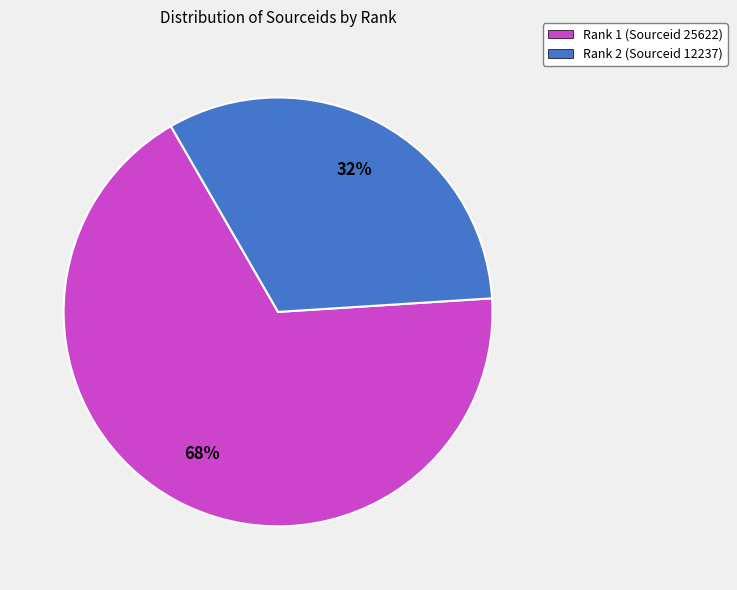

Approximately how many times larger is the value at Rank 1 (Sourceid 25622) compared to Rank 2 (Sourceid 12237)?

2.1